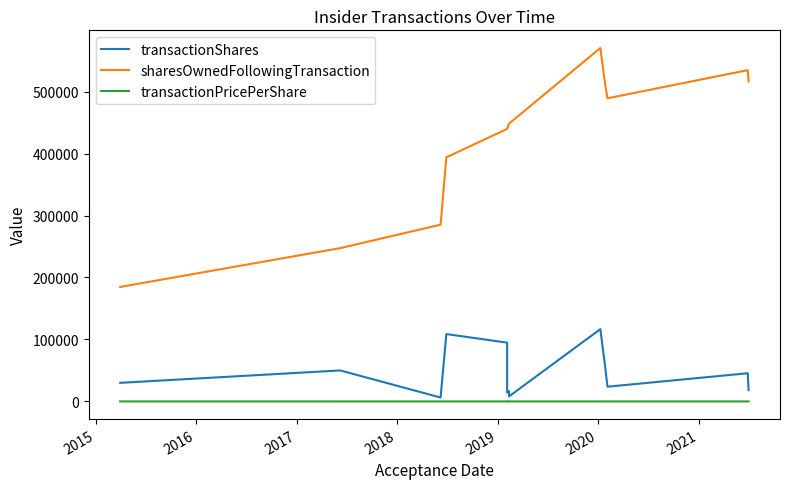

What are all the series names shown in the legend?

transactionShares, sharesOwnedFollowingTransaction, transactionPricePerShare